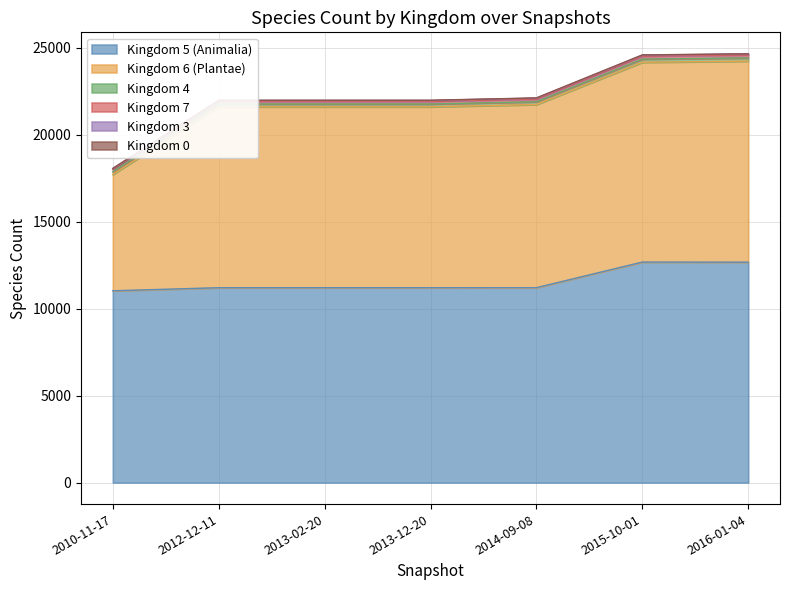

What is the value of the Kingdom 6 (Plantae) point at the 7th from the left?

11556